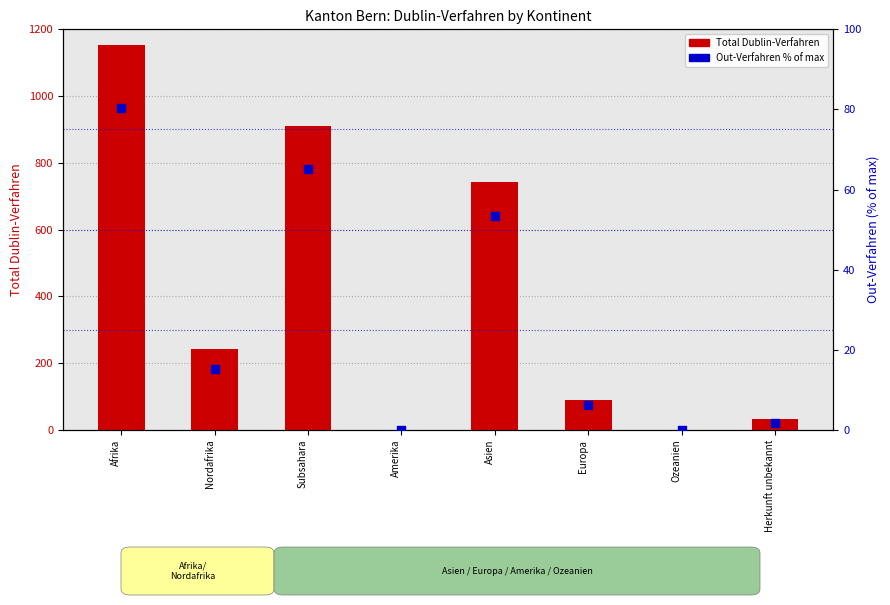

At which category is the sum across all series the highest?

Afrika